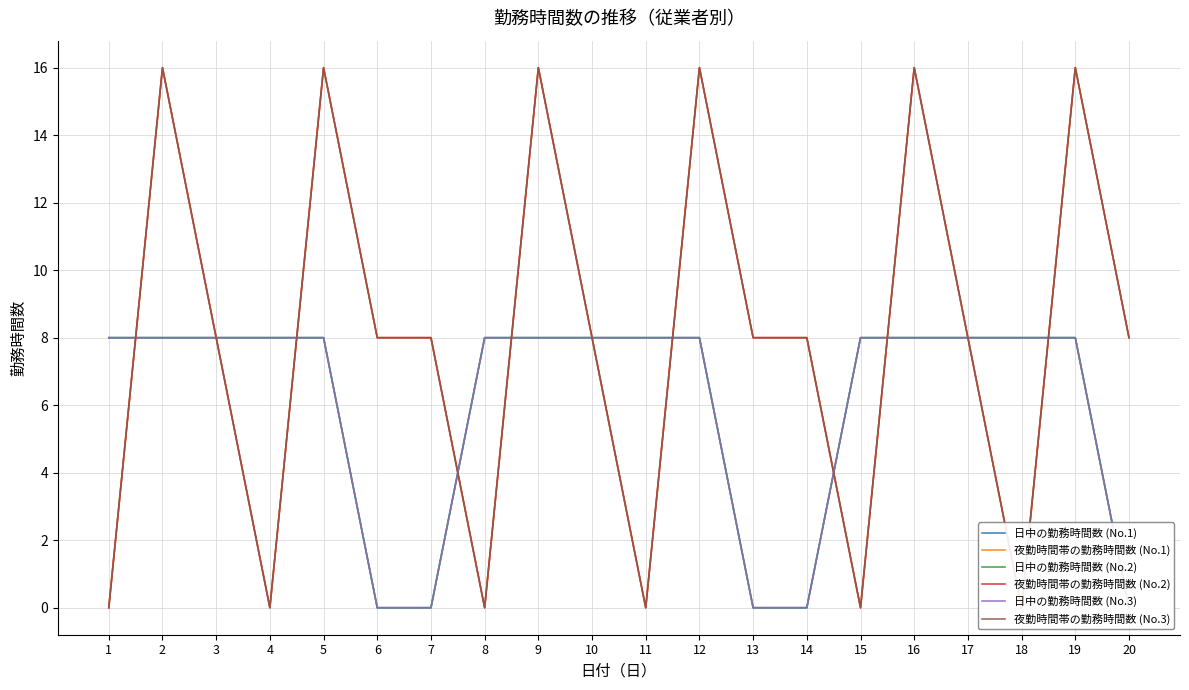

True or false: 夜勤時間帯の勤務時間数 (No.3) and 夜勤時間帯の勤務時間数 (No.2) cross at least once.

False